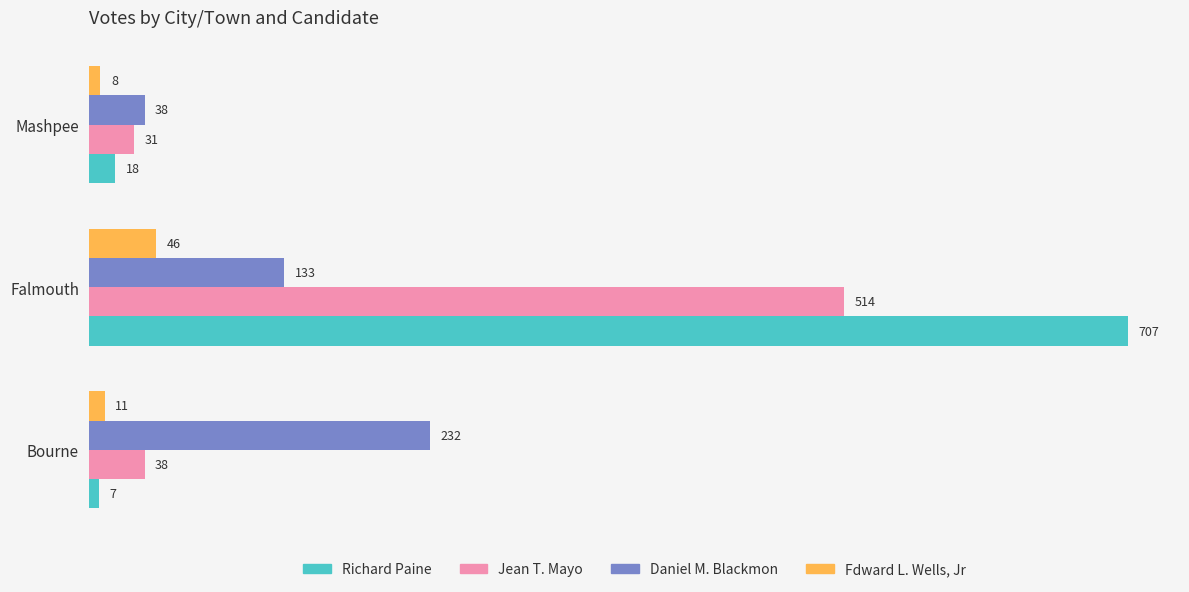

At which label is Jean T. Mayo closest to 272?

Bourne